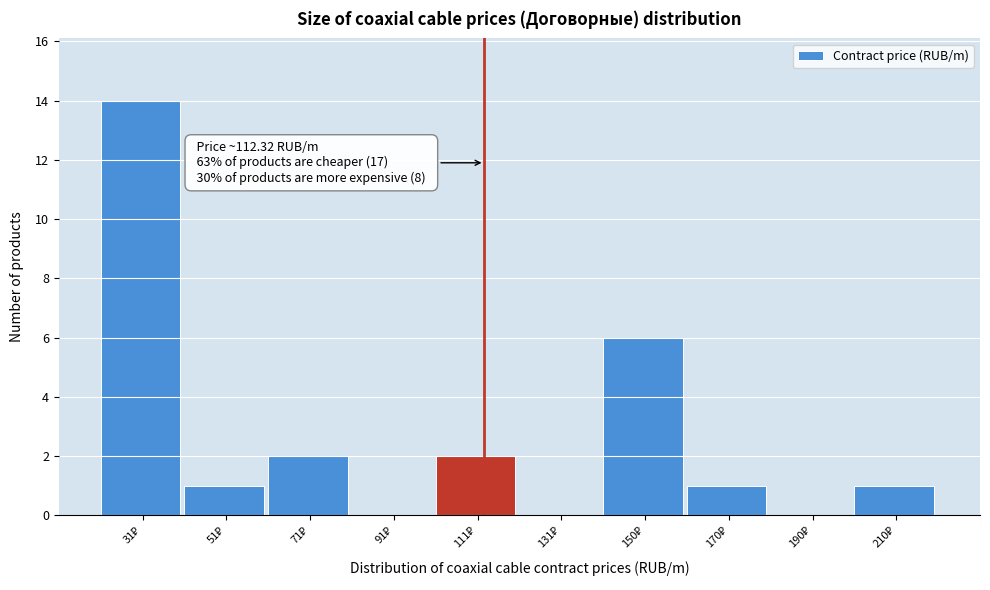

Which range on the x-axis has the tallest bar?

22 to 42